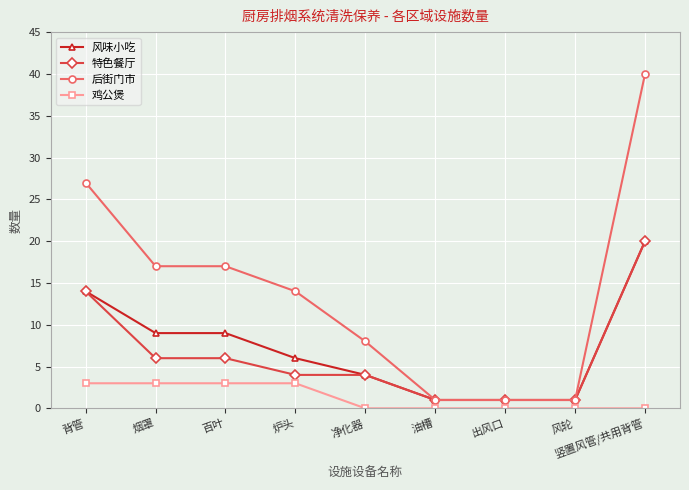

Which series has the largest total across all categories?

后街门市